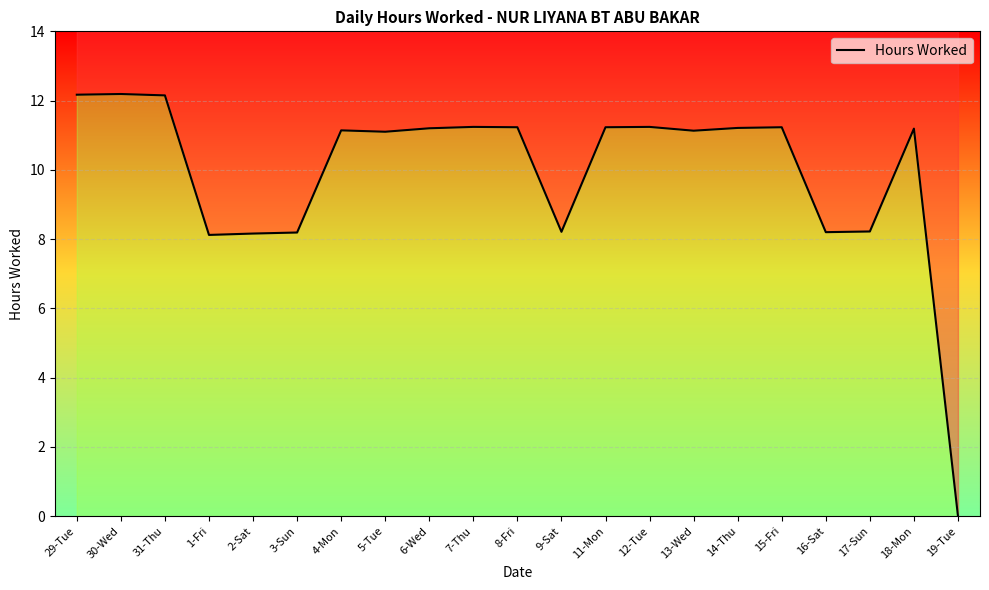

Does the chart display data point markers on the line(s)?

No